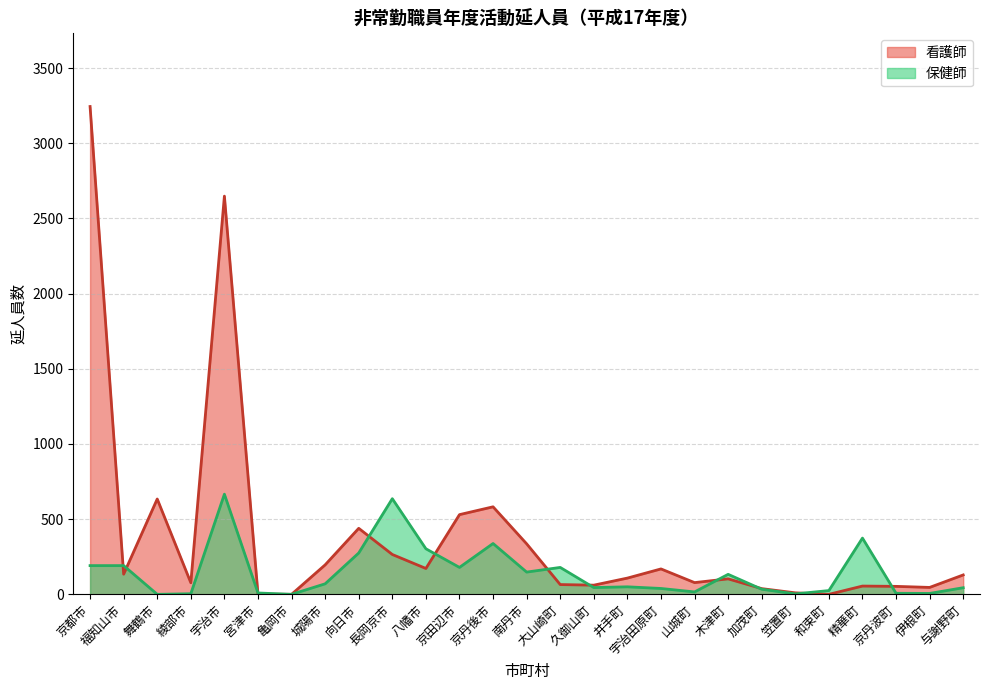

What is the difference between the maximum and minimum values in the 保健師 series?

666